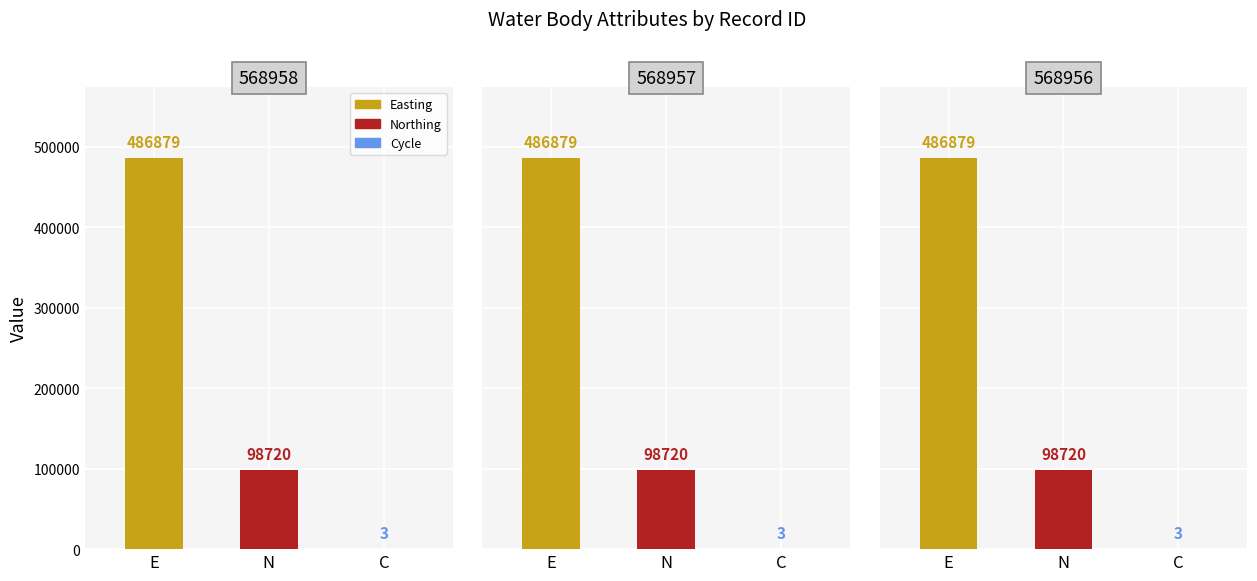

Reading left to right, list all the values displayed in this chart.

Easting: 0=486879	1=486879	2=486879
Northing: 0=98720	1=98720	2=98720
Cycle: 0=3	1=3	2=3